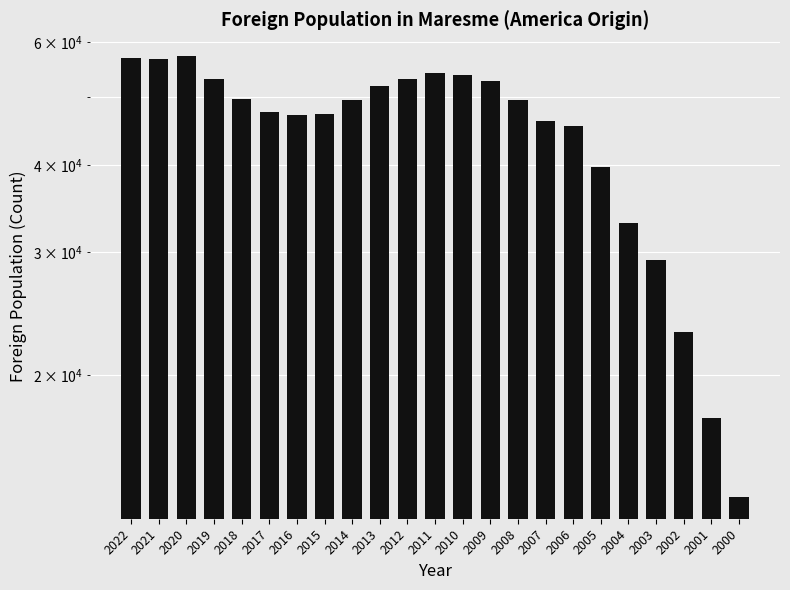

The chart shows a value of 26721 at 2015. True or false?

False